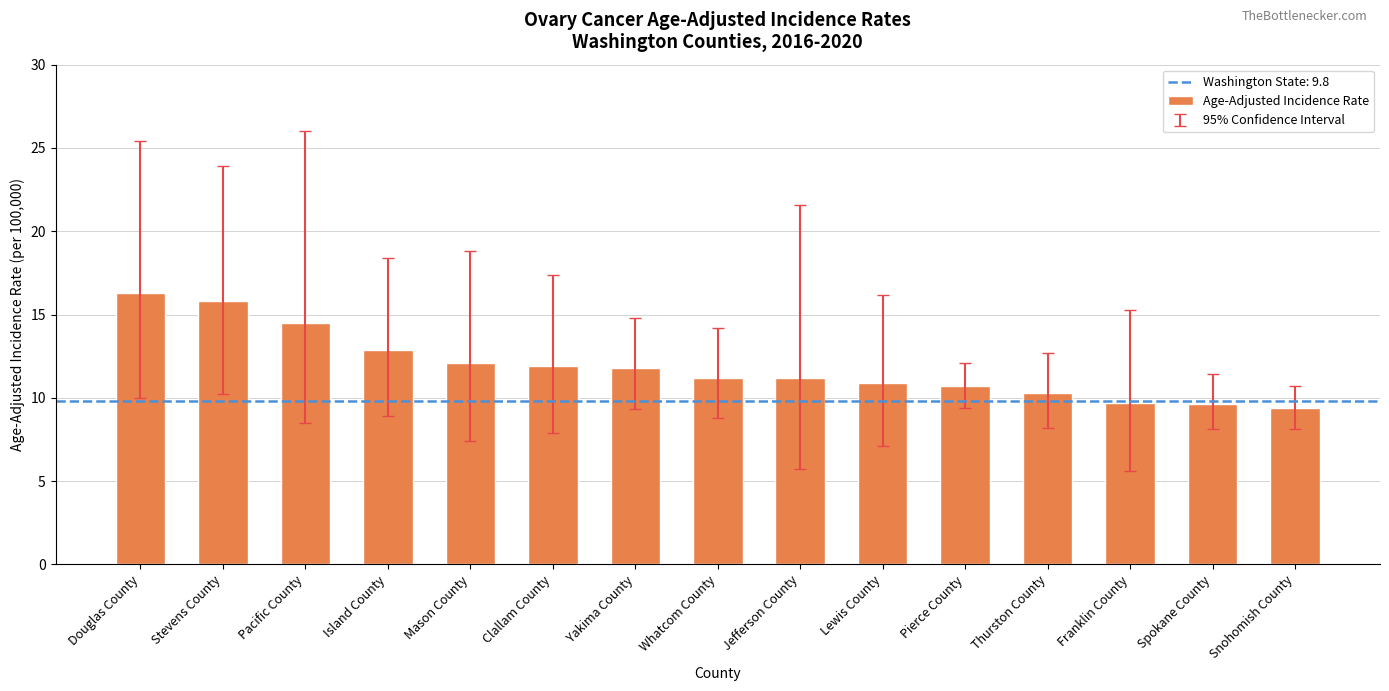

True or false: the data shows 16.5 at Franklin County.

False